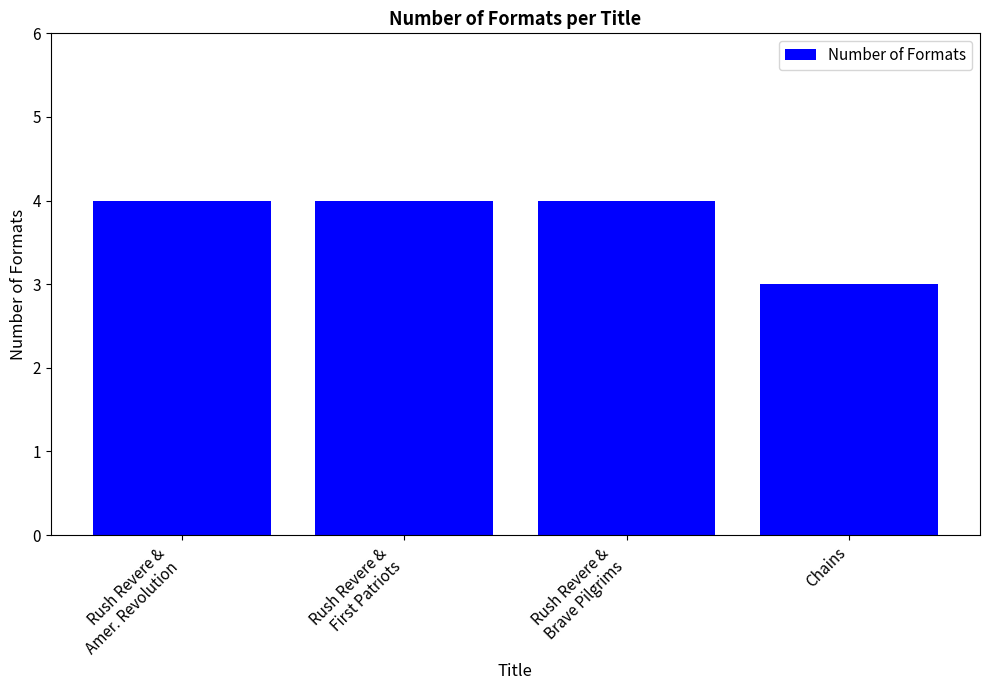

True or false: the data shows 2 at Rush Revere &
First Patriots.

False